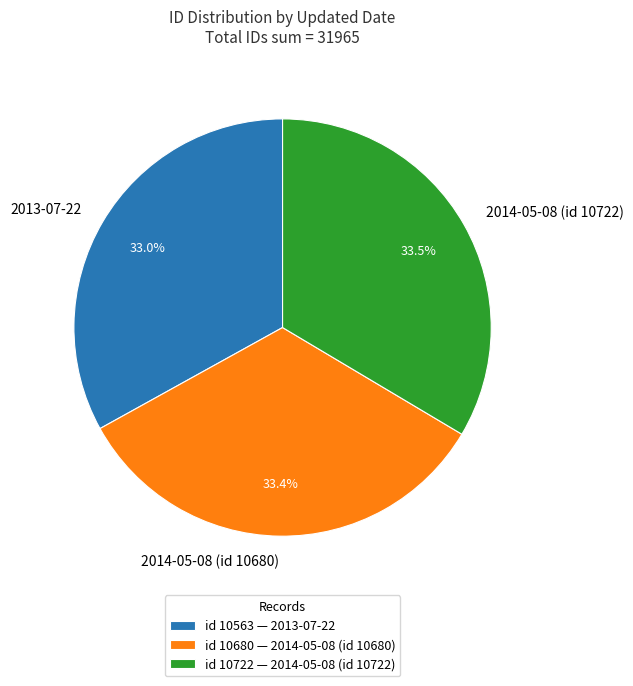

To the nearest percent, what is the average slice percentage?

33%